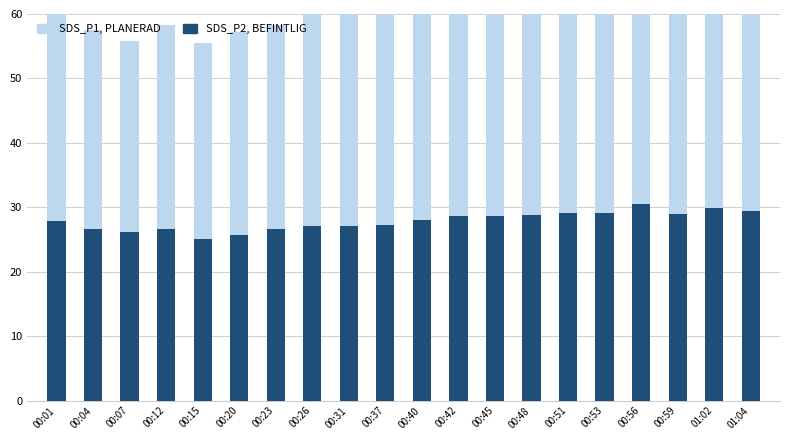

How many groups of bars are there?

20